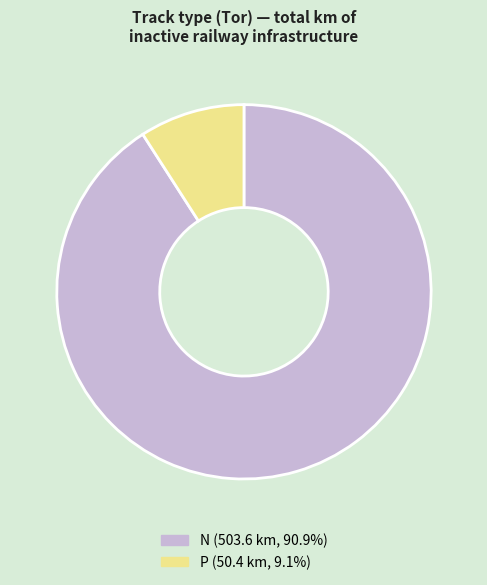

Combined, do P (50.4 km, 9.1%) and N (503.6 km, 90.9%) account for over 50%?

Yes